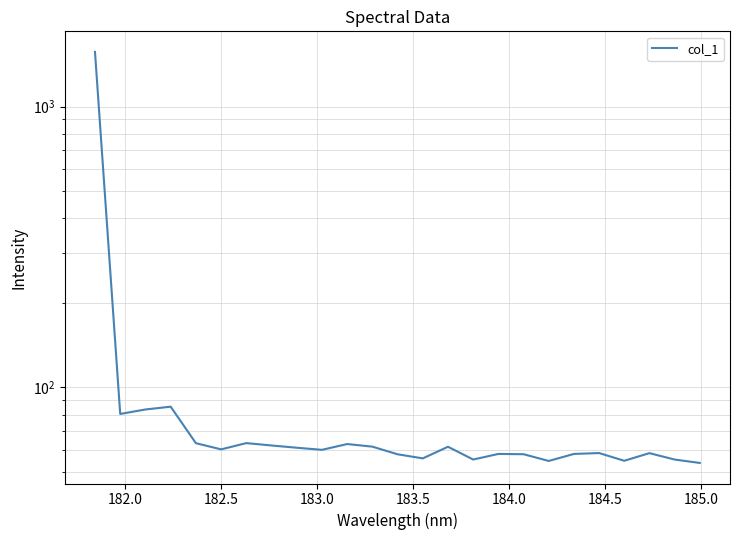

Reading left to right, list all the values displayed in this chart.

1565.1	80.4	83.4	85.4	63.3	60.2	63.3	62.1	61.0	59.9	62.8	61.5	57.8	55.9	61.4	55.3	57.9	57.8	54.7	57.9	58.4	54.8	58.3	55.3	53.8